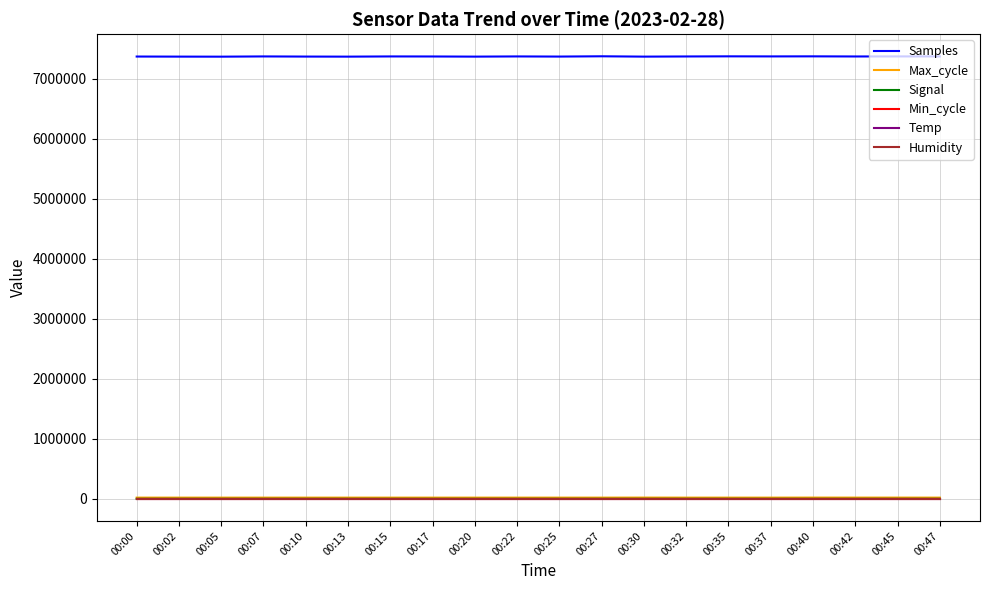

What is the difference between the highest and lowest values at 00:13?

7368397.0